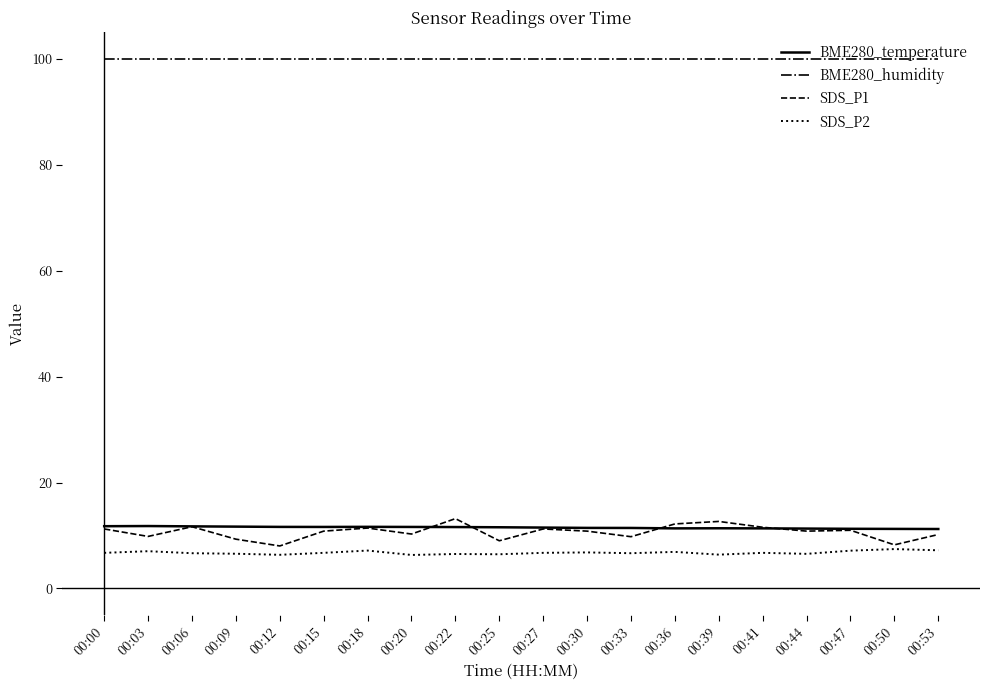

What are all the series names shown in the legend?

BME280_temperature, BME280_humidity, SDS_P1, SDS_P2